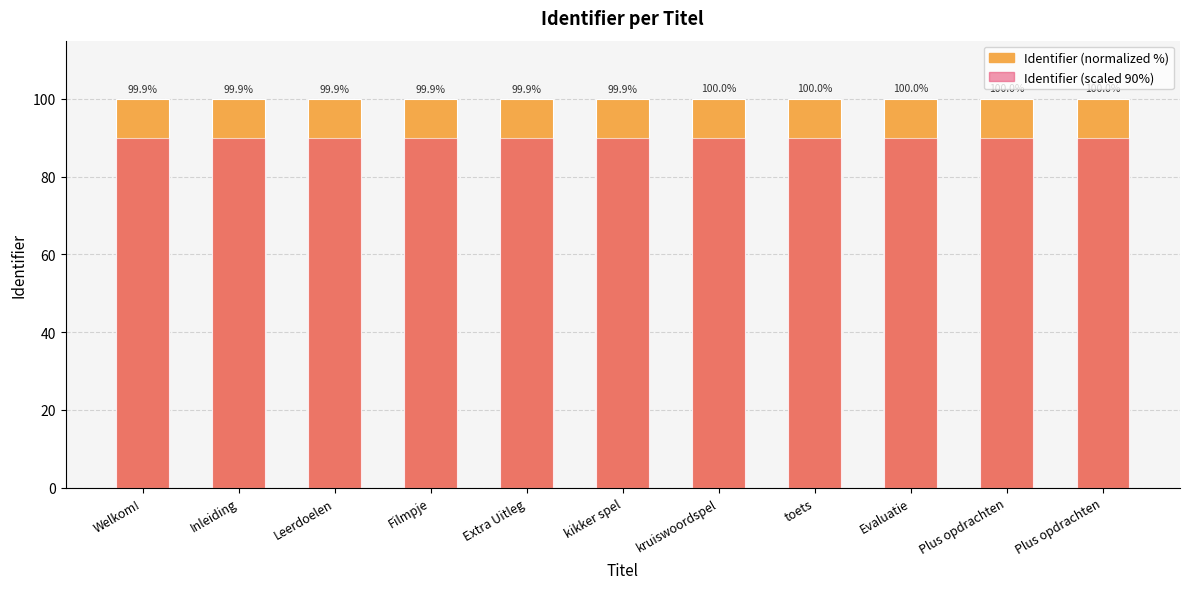

Which has a higher value, Plus opdrachten or Plus opdrachten?

Plus opdrachten